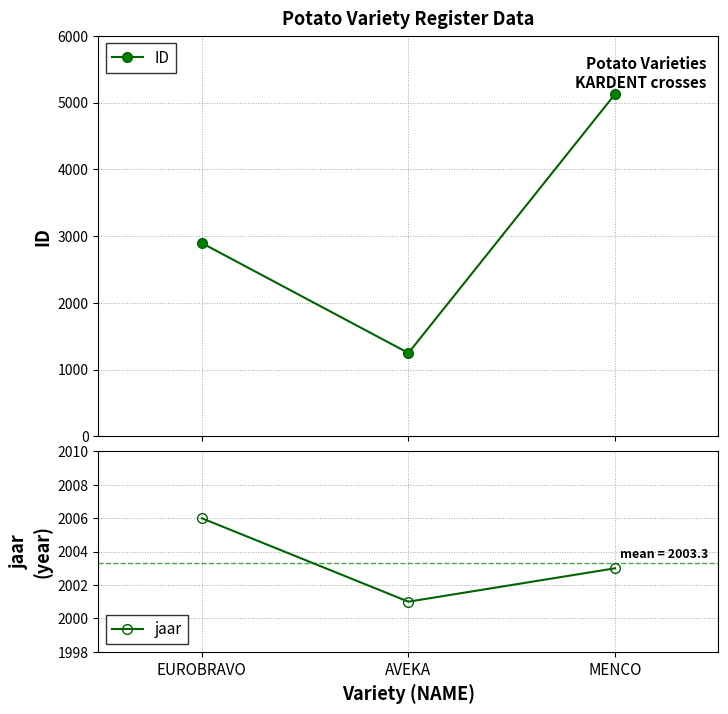

At AVEKA, list the series in order from largest to smallest.

jaar, ID